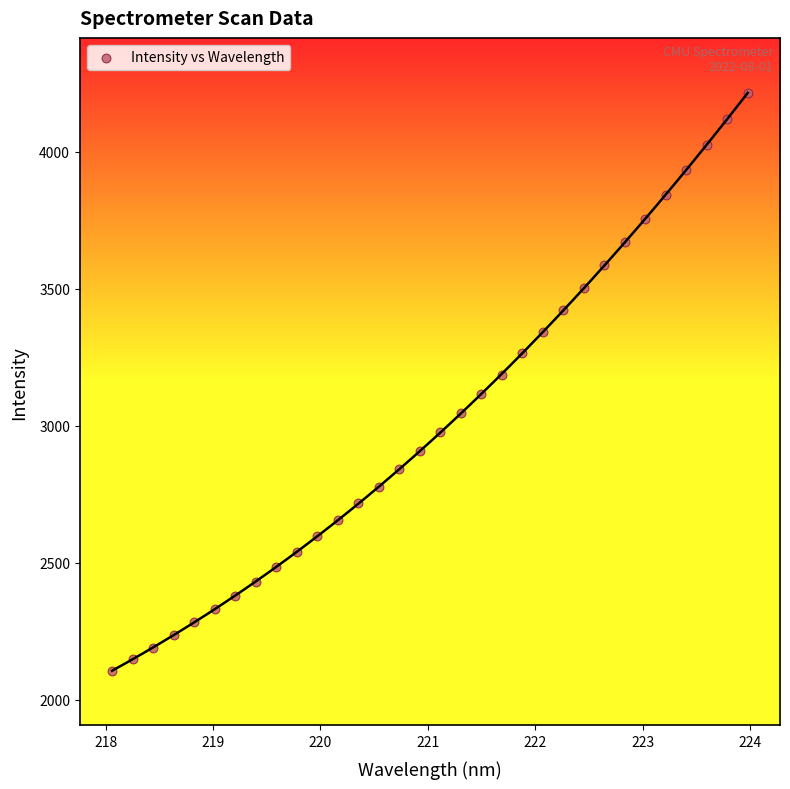

What is the range of Y values (max minus min)?

2110.6